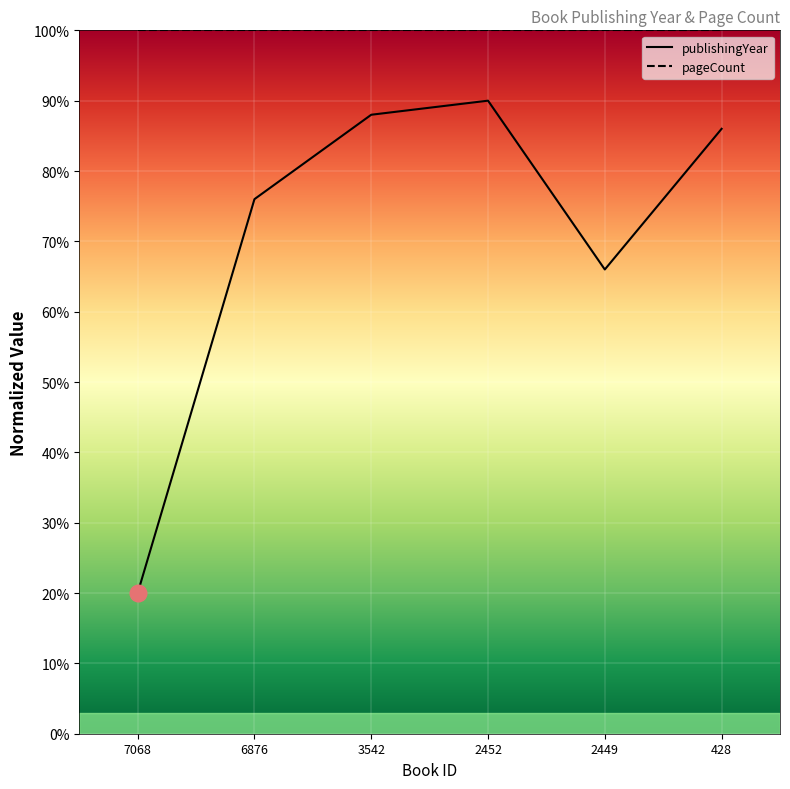

Which label corresponds to the smallest value in the chart?

7068